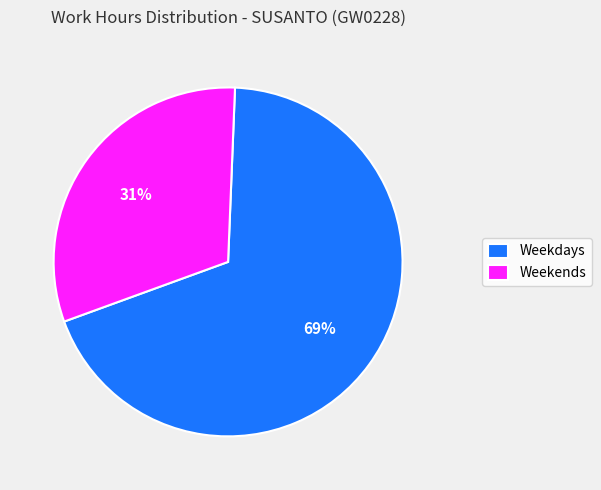

Is Weekends the majority of the pie?

No